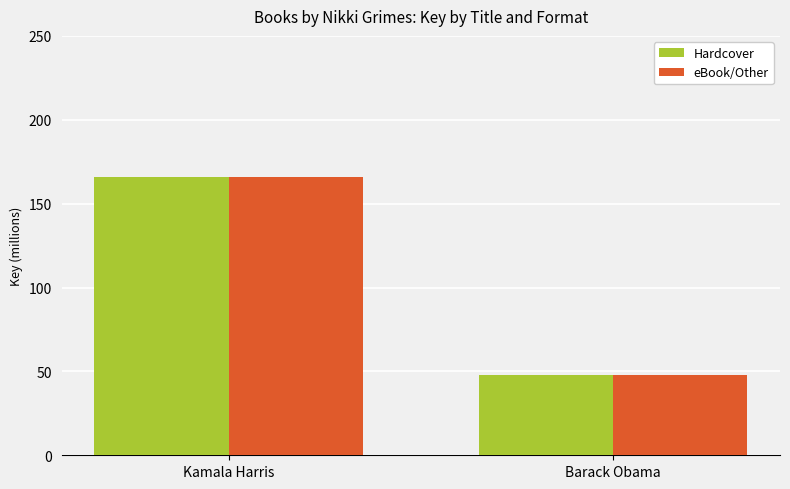

What is the approximate value of eBook/Other at Barack Obama?

47.7